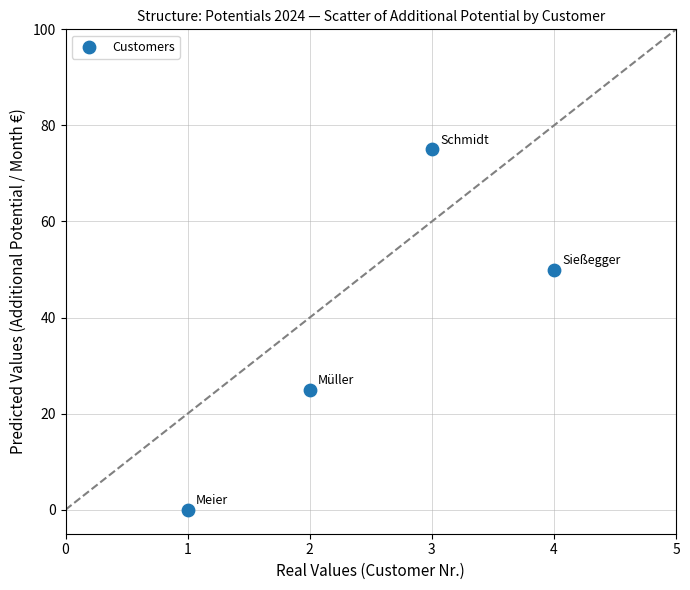

What is the range of X values (max minus min)?

3